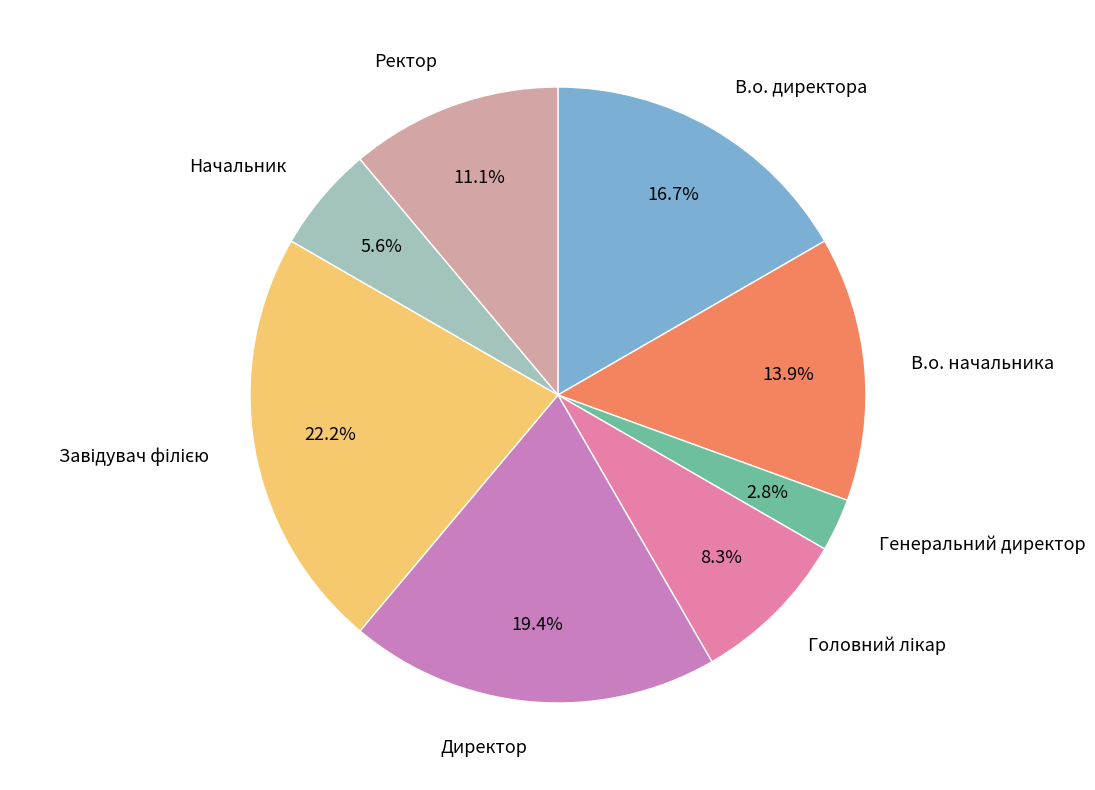

Between Ректор and Генеральний директор, which is larger?

Ректор